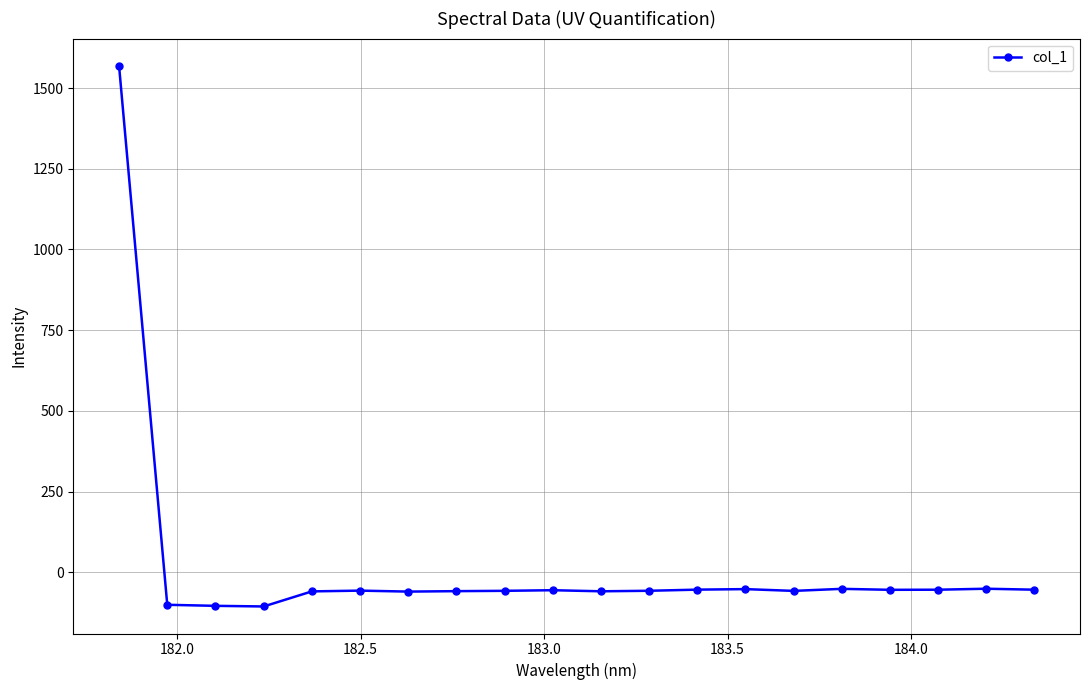

What is the value of the 14th point from the left?

-52.4